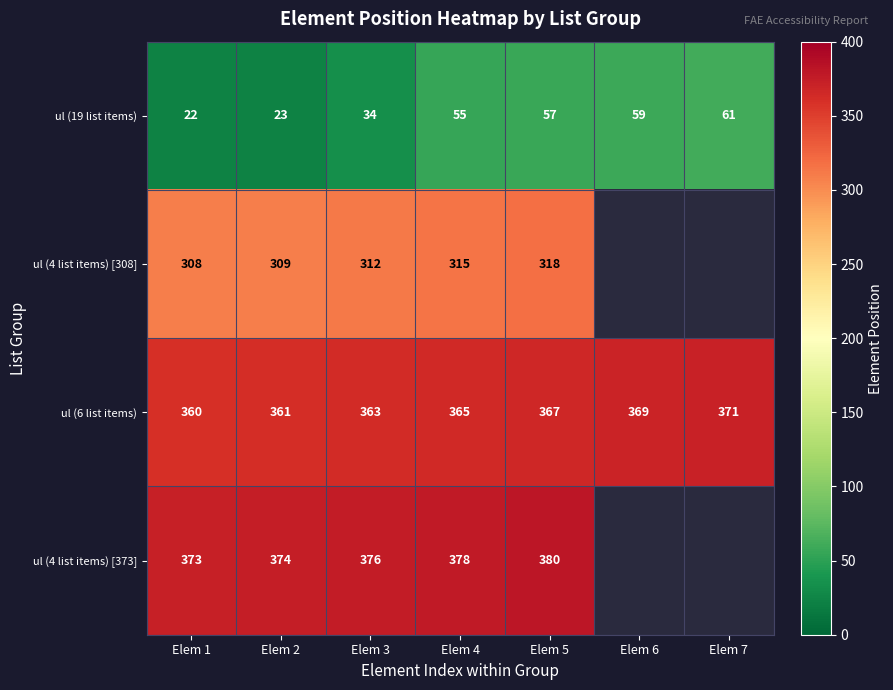

What is the difference between the highest and lowest values at Elem 4?

323